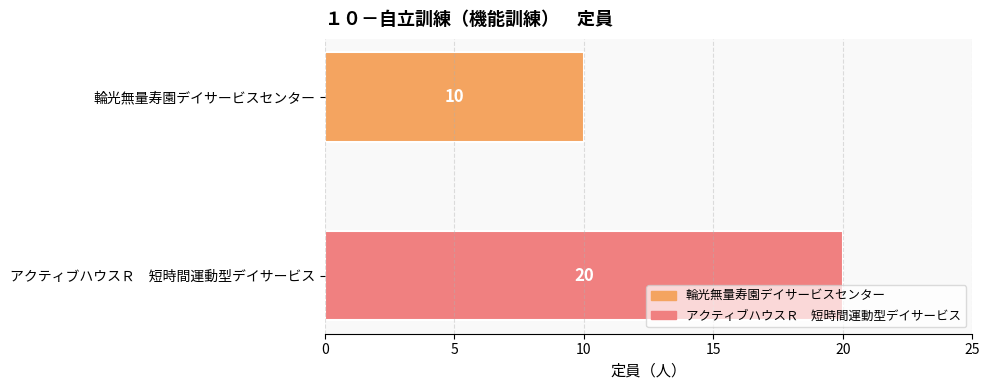

Rank the categories by value from lowest to highest.

輪光無量寿園デイサービスセンター, アクティブハウスＲ　短時間運動型デイサービス